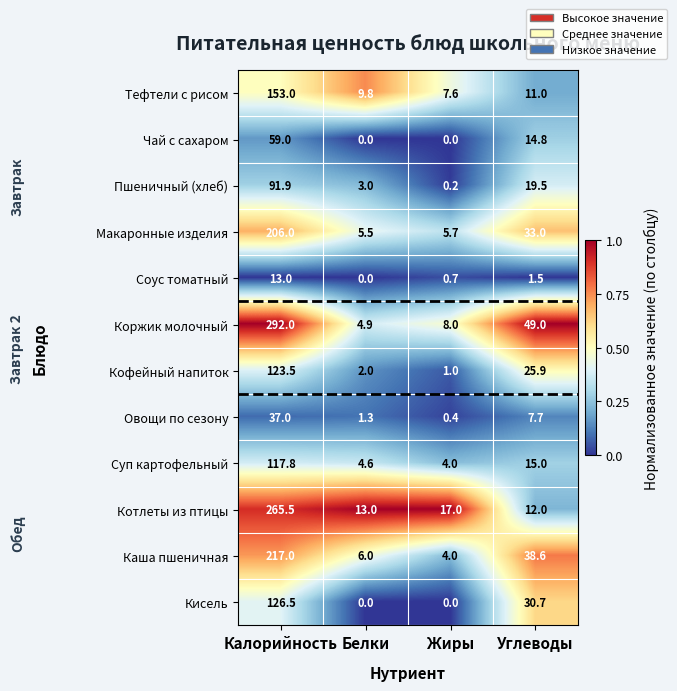

What is the average value of the Овощи по сезону series?

11.6